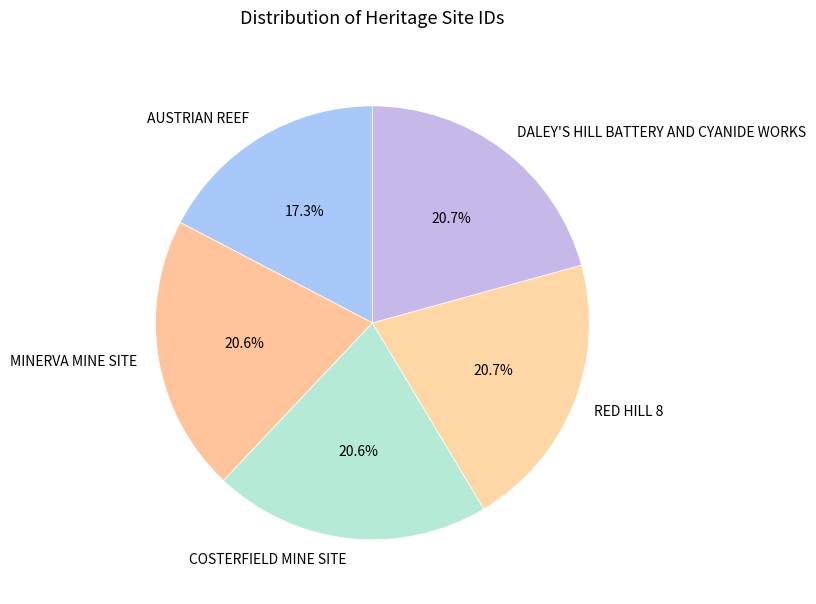

What is the ratio of the value at COSTERFIELD MINE SITE to the value at RED HILL 8?

1.0